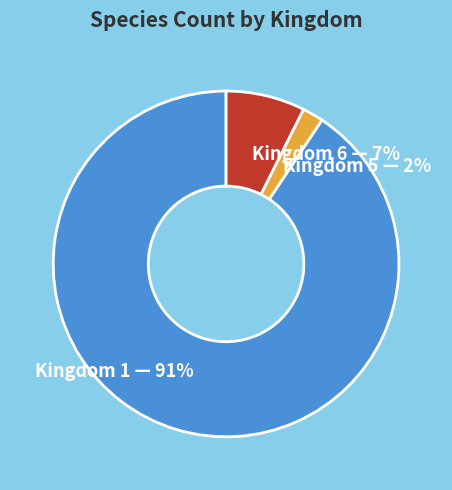

True or false: Kingdom 1 — 91% accounts for 99% of the total.

False